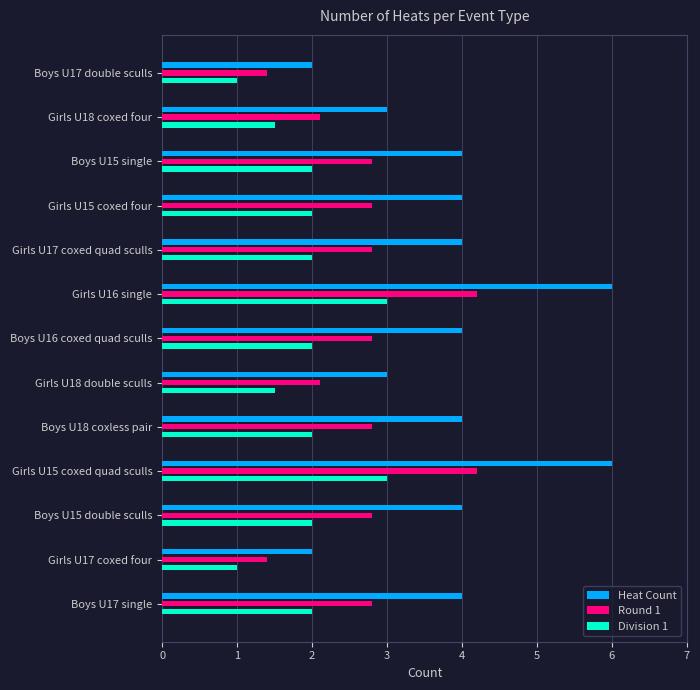

What is the spread (max minus min) of values at Boys U17 double sculls?

1.0